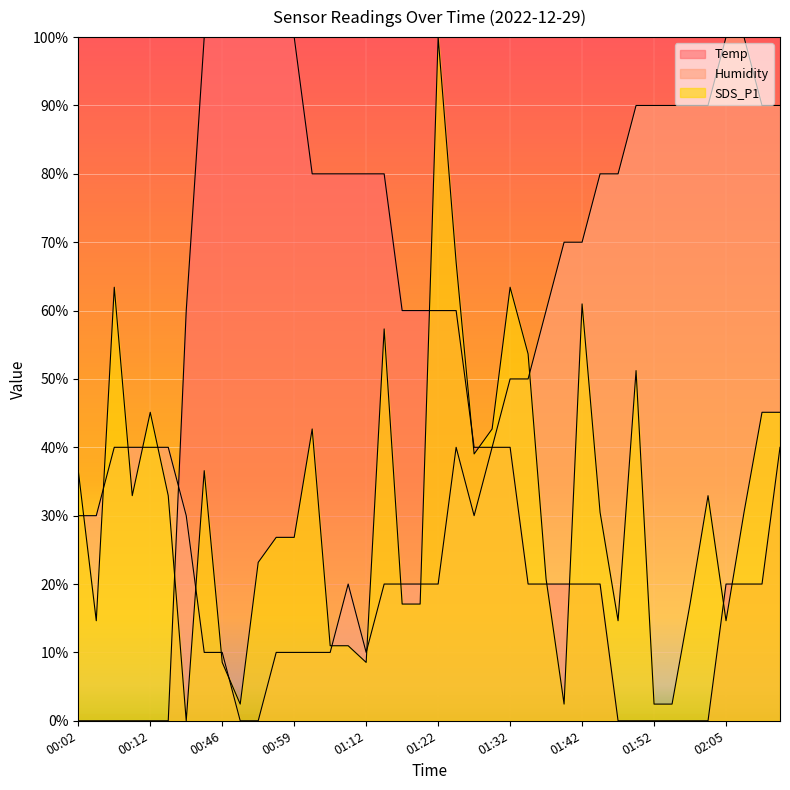

What is the highest value of the Humidity series?

100.0